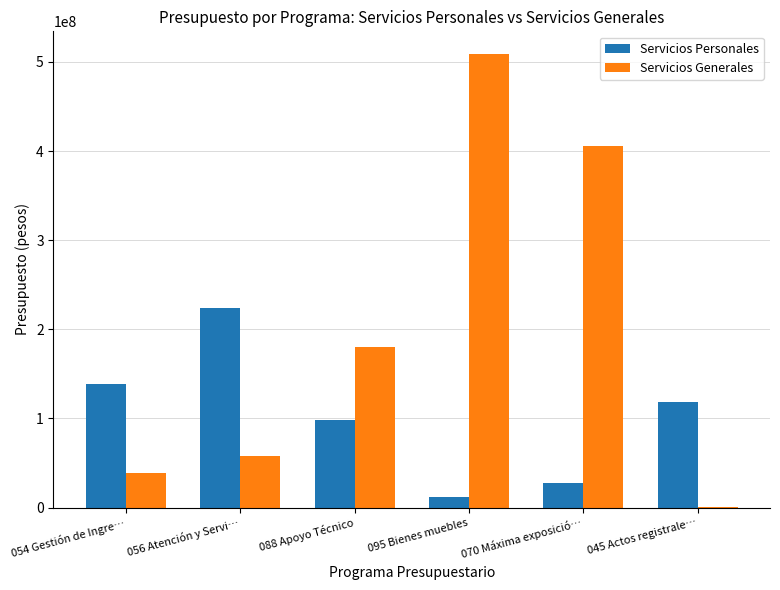

What is the sum of all Servicios Generales values?

1191869400